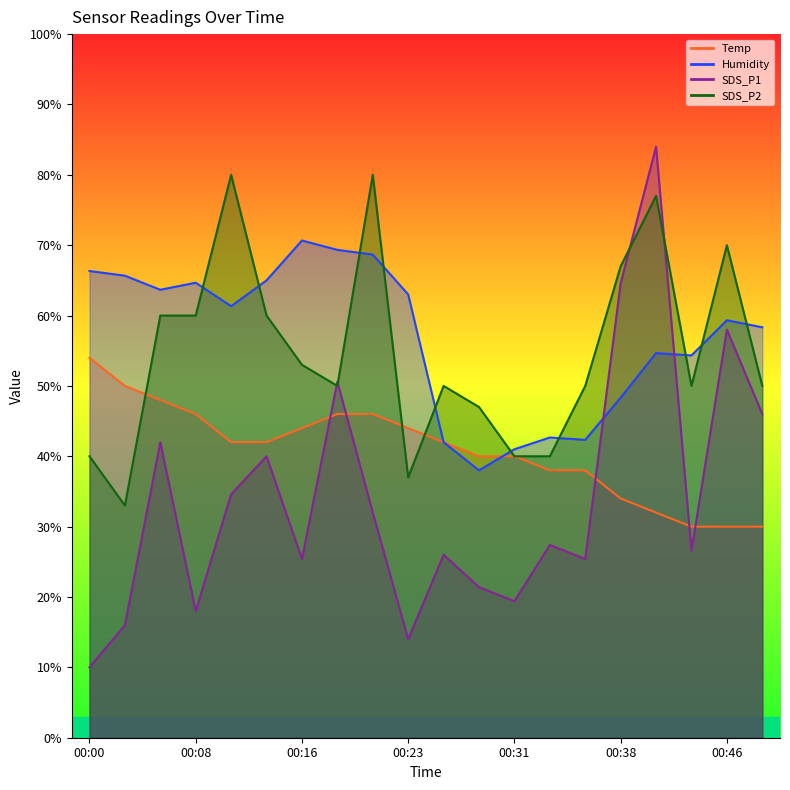

At which category does Humidity reach its first local valley?

00:05